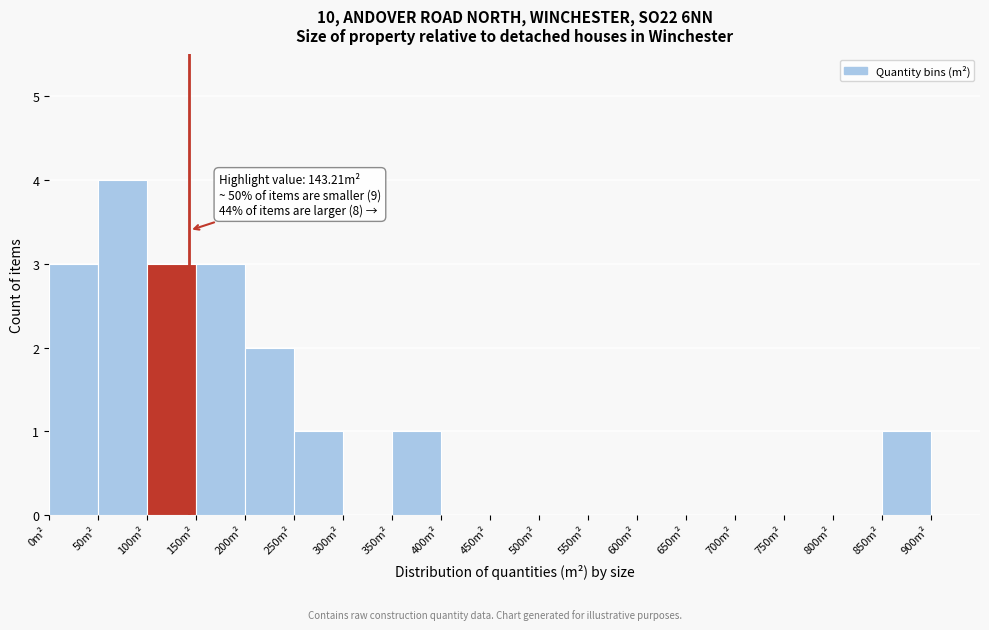

Which range on the x-axis has the tallest bar?

50 to 100